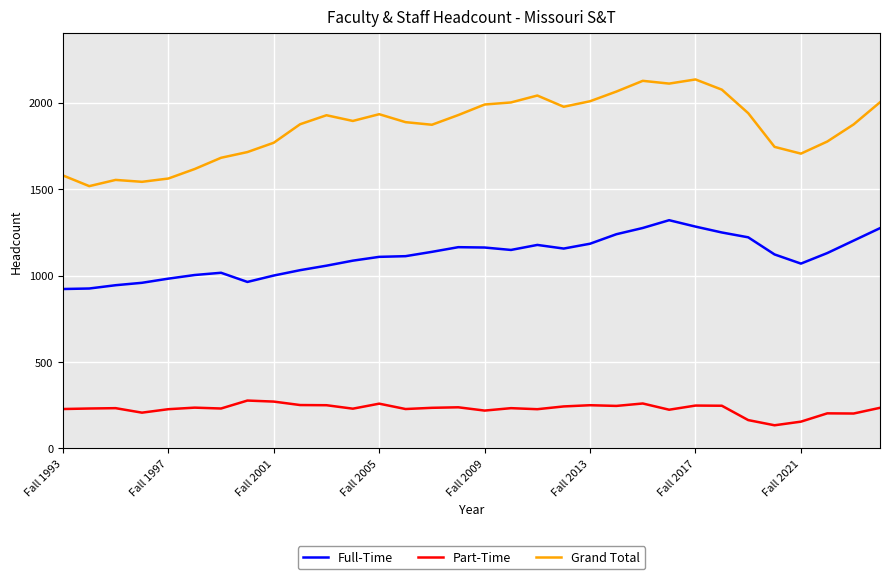

Which series has the widest spread of values?

Grand Total